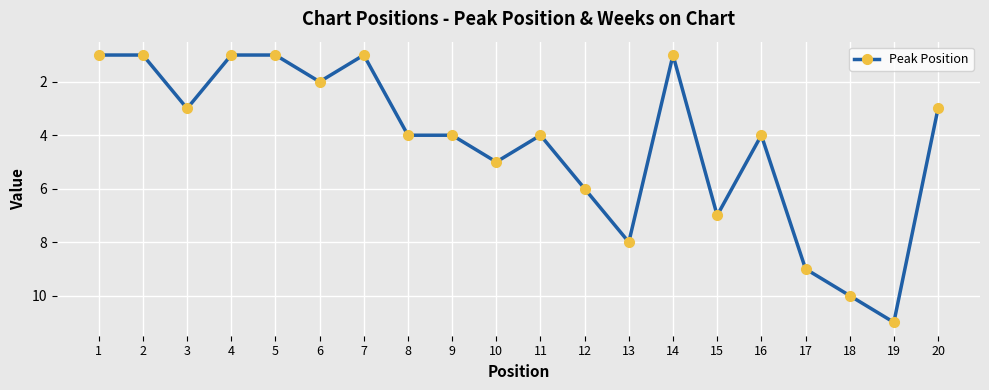

Reading right to left, transcribe all the data shown in this chart.

3	11	10	9	4	7	1	8	6	4	5	4	4	1	2	1	1	3	1	1